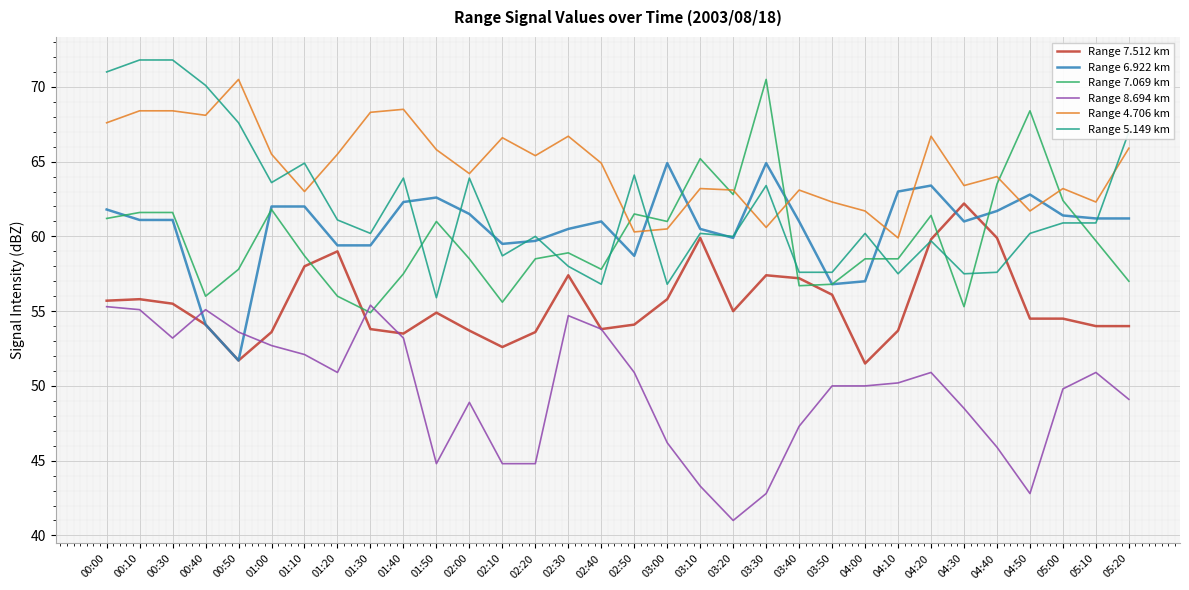

Is the value of Range 7.069 km at 02:30 greater than the value of Range 7.512 km at 04:20?

No